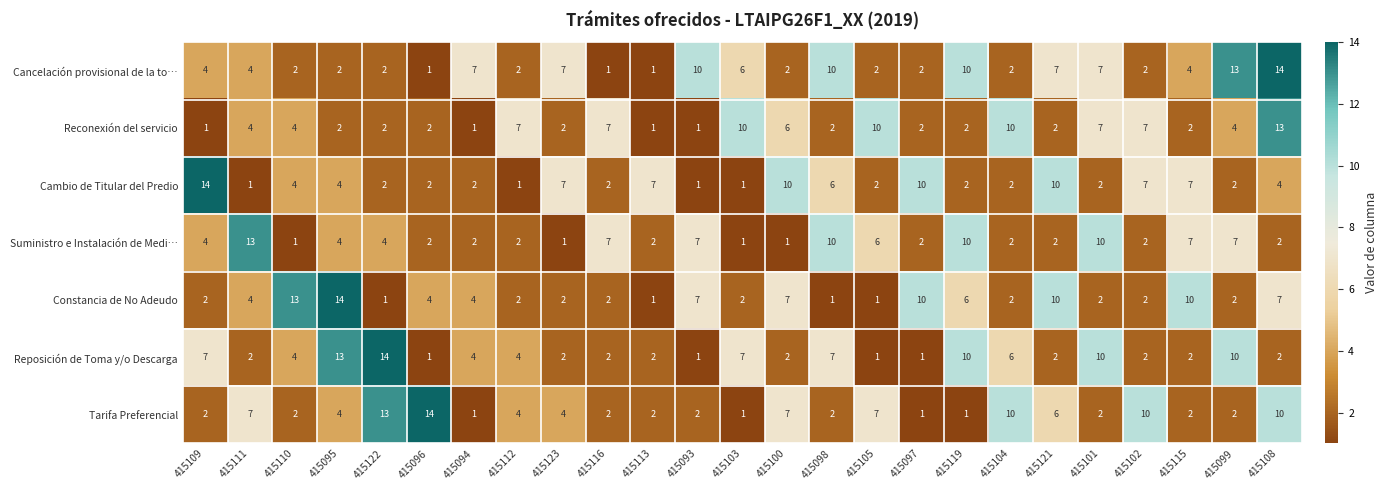

True or false: Cambio de Titular del Predio has a value of 4 at 415110.

True